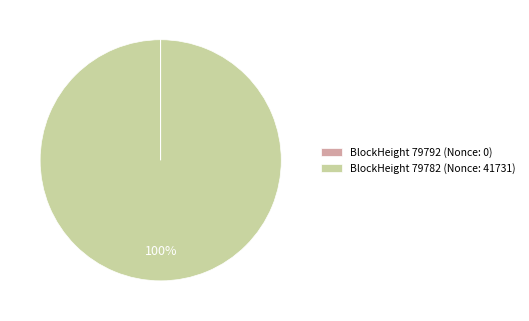

Is there a majority slice in this chart?

Yes